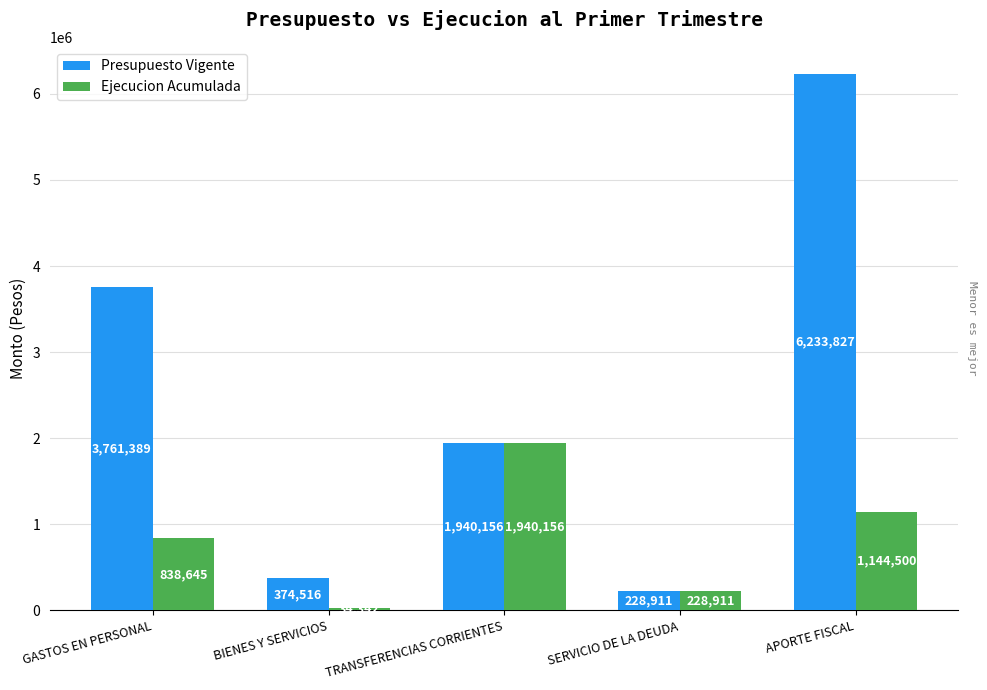

The Ejecucion Acumulada series shows 181067 at GASTOS EN PERSONAL. True or false?

False